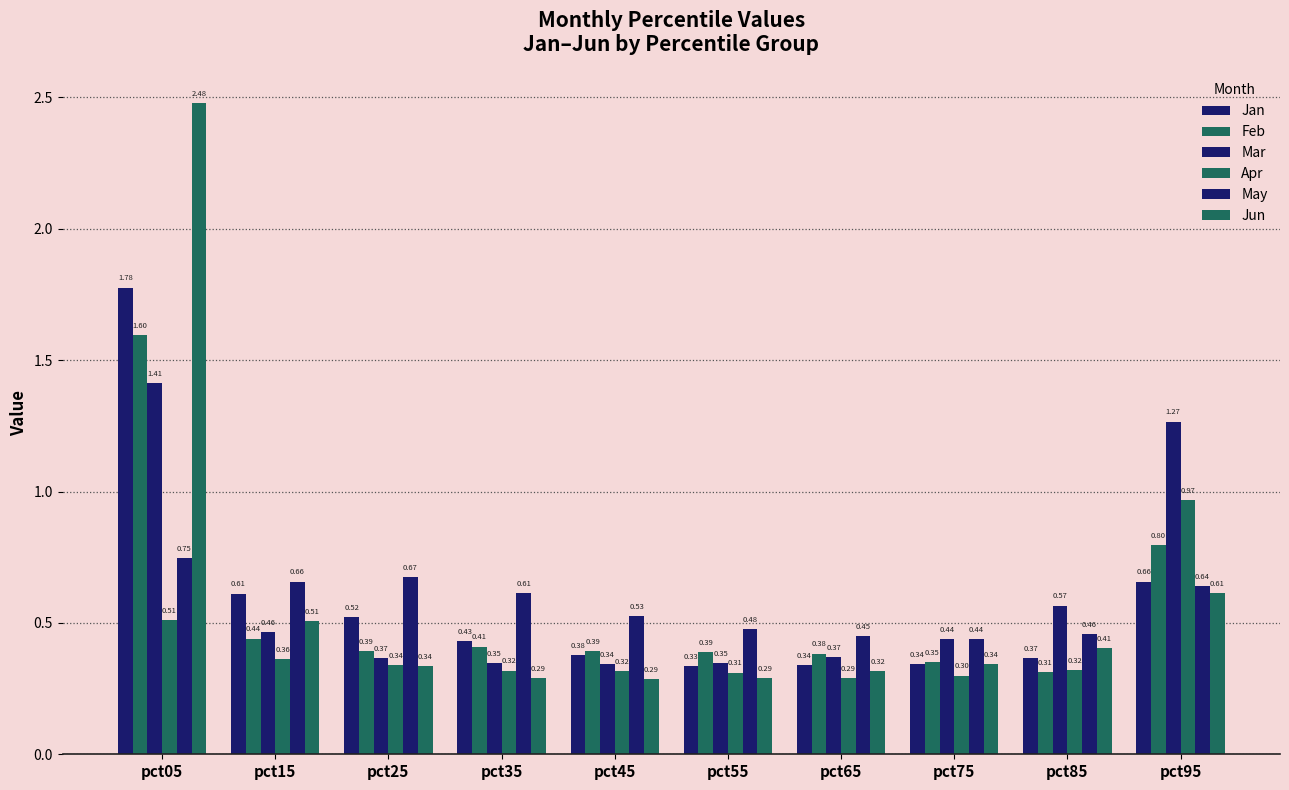

True or false: Jun has a value of 0.3 at pct65.

True